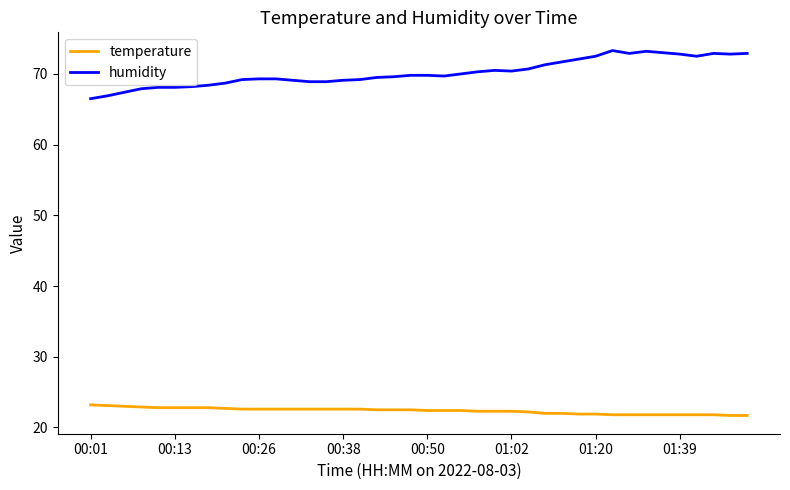

What is the difference between the maximum and minimum values in the temperature series?

1.5